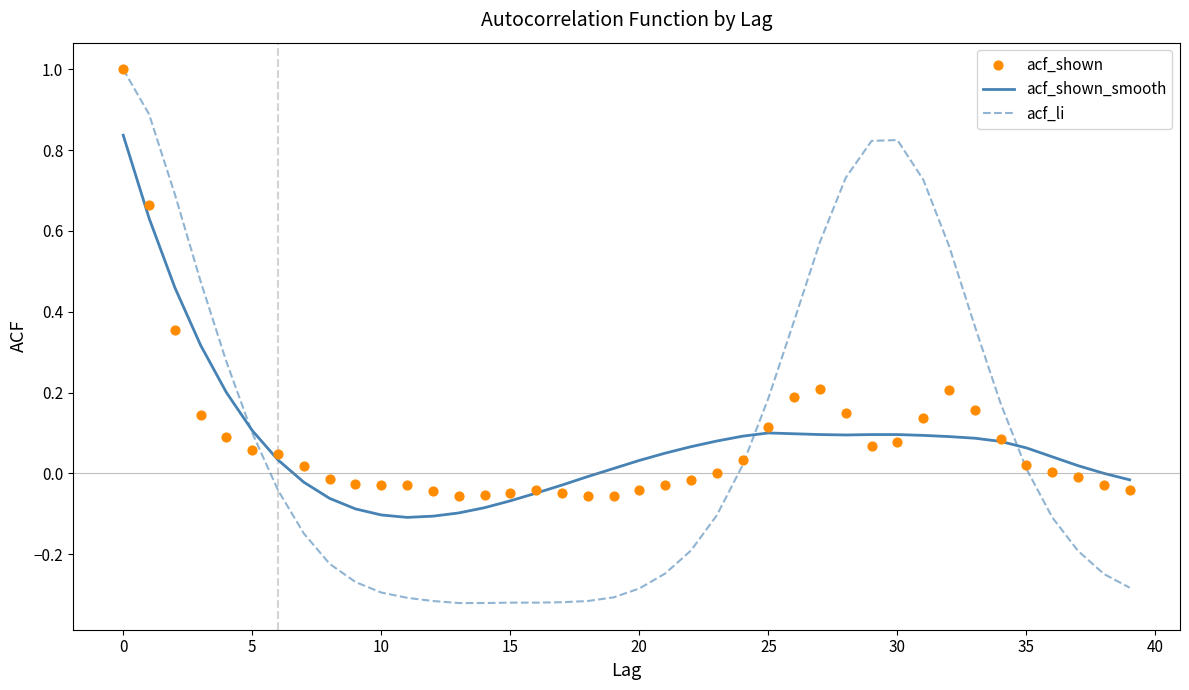

Which series has the largest Y range (max minus min)?

acf_li